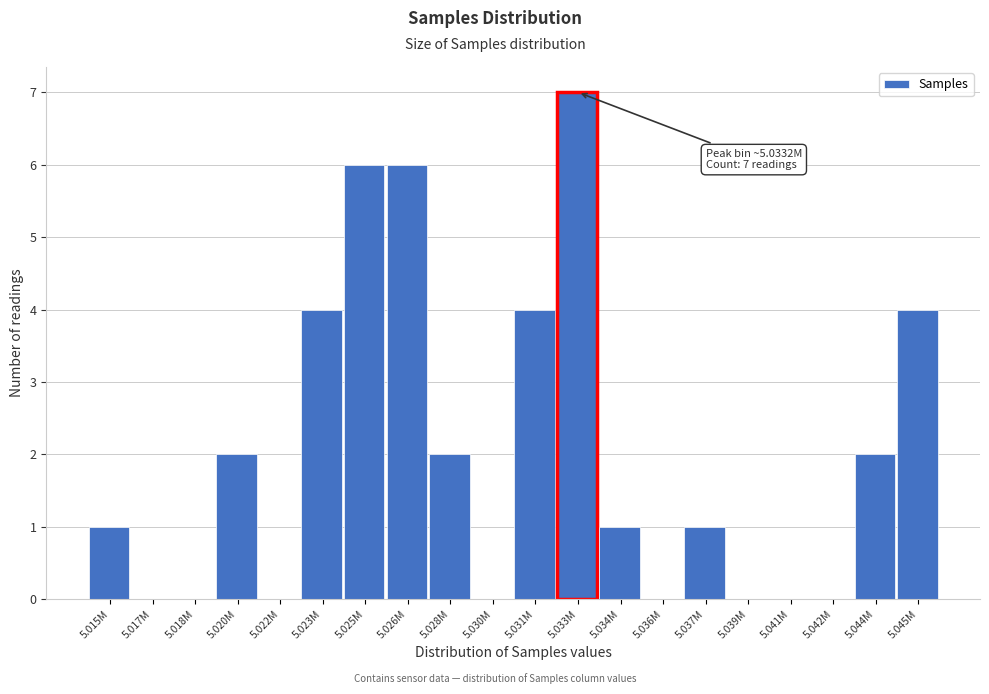

Reading right to left, what are all the values shown in this chart?

5.045M=4	5.044M=2	5.042M=0	5.041M=0	5.039M=0	5.037M=1	5.036M=0	5.034M=1	5.033M=7	5.031M=4	5.030M=0	5.028M=2	5.026M=6	5.025M=6	5.023M=4	5.022M=0	5.020M=2	5.018M=0	5.017M=0	5.015M=1